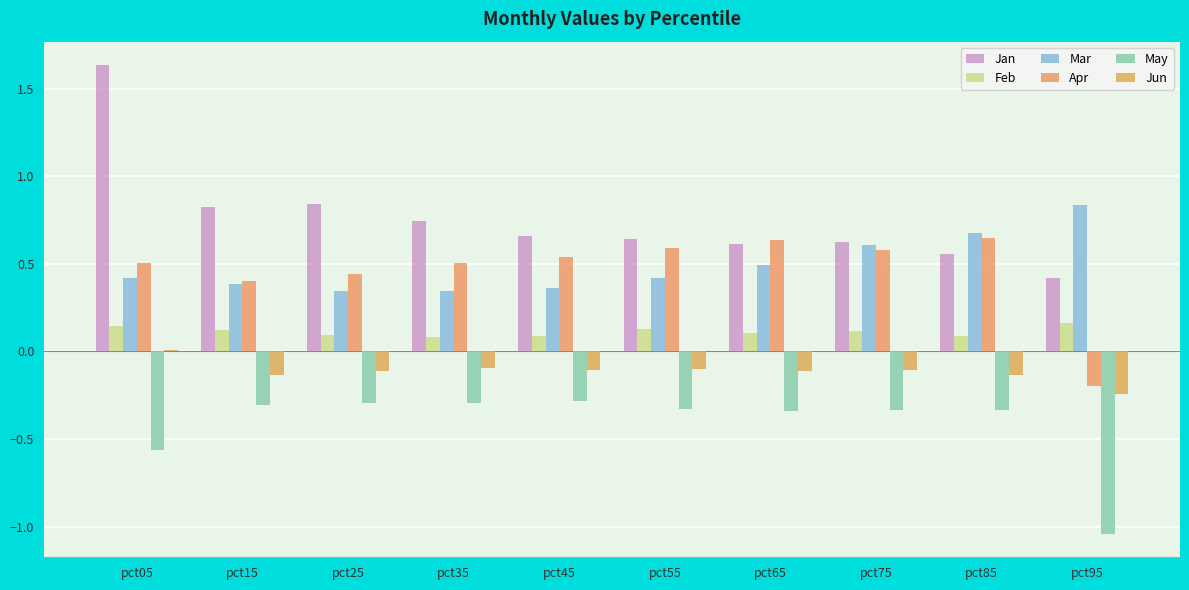

Are the bars horizontal?

No